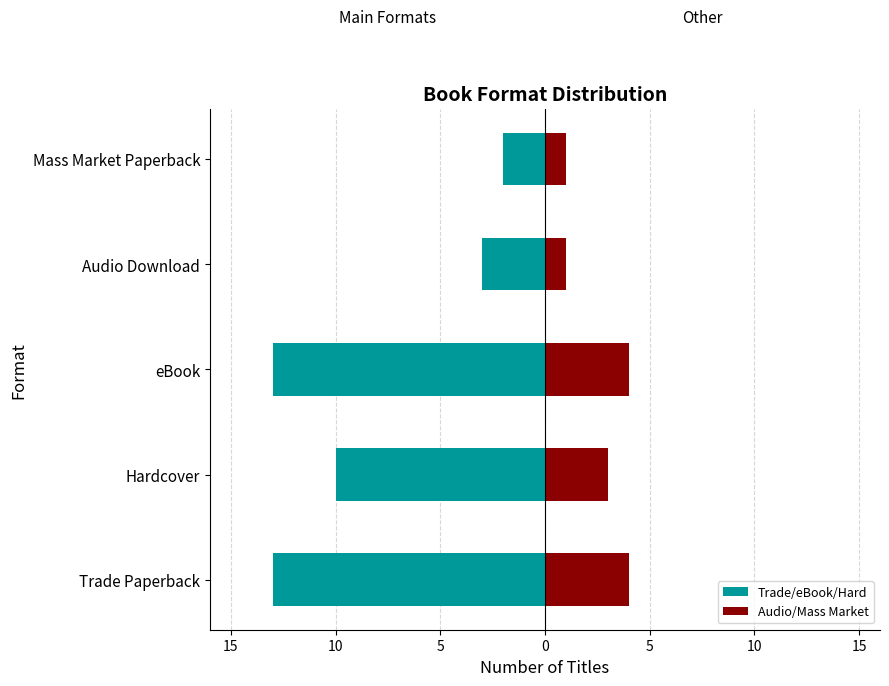

Rank the series by their average value, from lowest to highest.

Trade/eBook/Hard, Audio/Mass Market